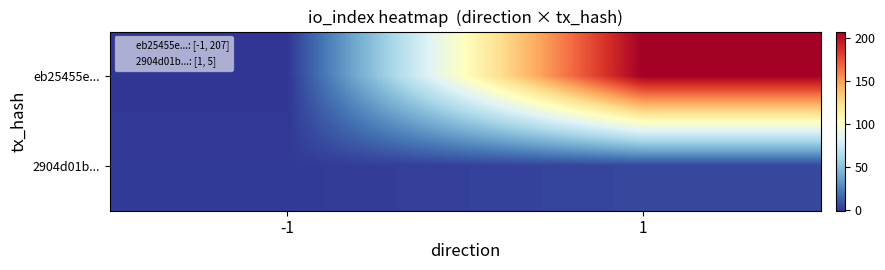

Which series has the largest total across all categories?

eb25455e...